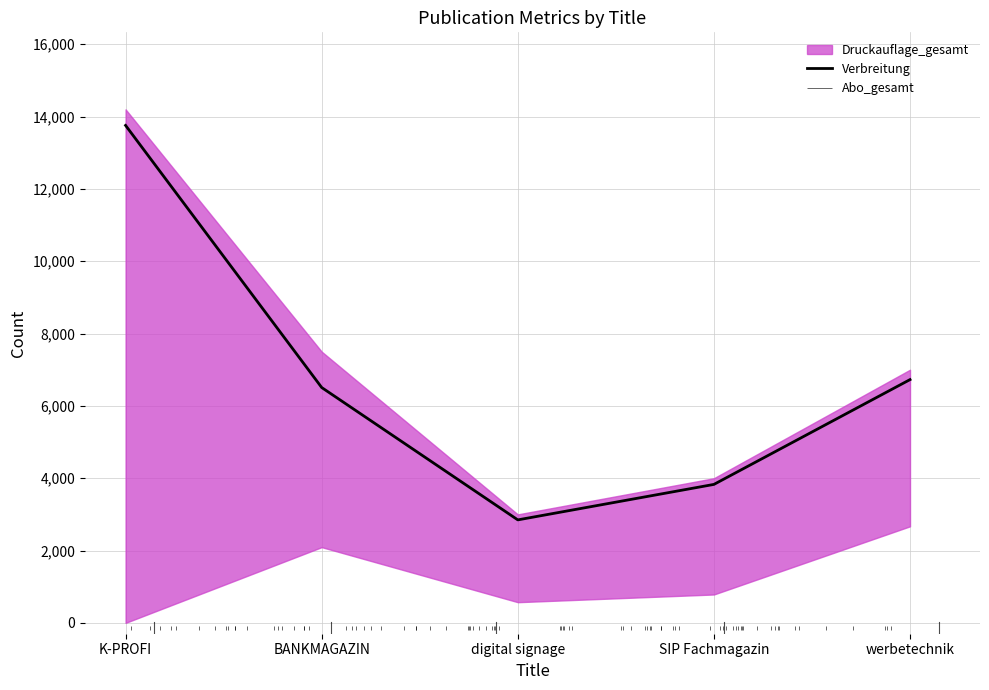

How many values are below 6508?

2